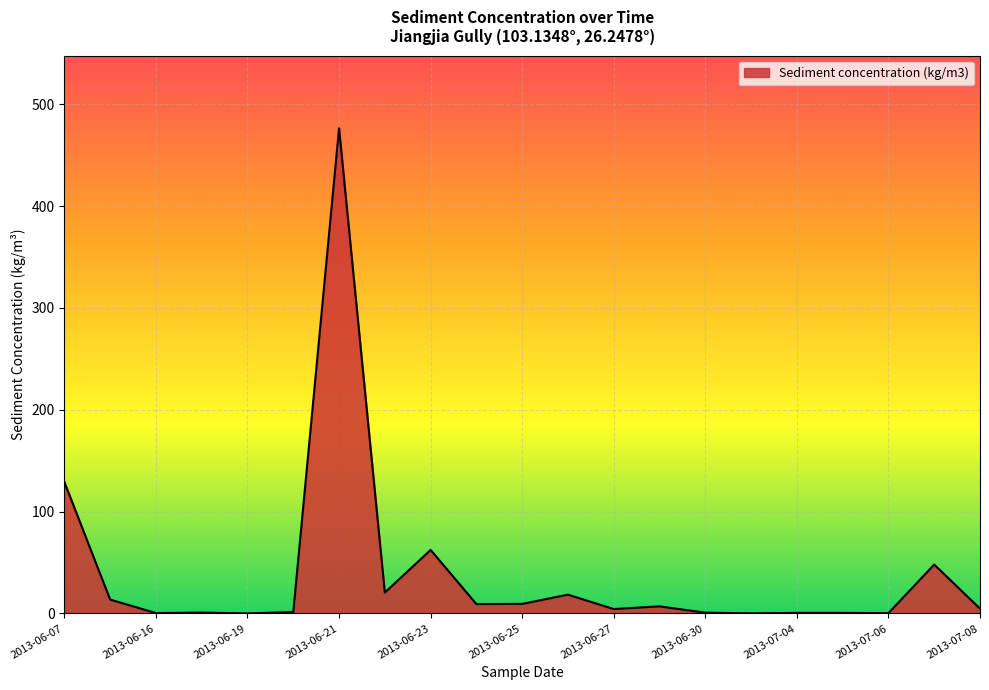

What is the maximum value shown in the chart?

476.4